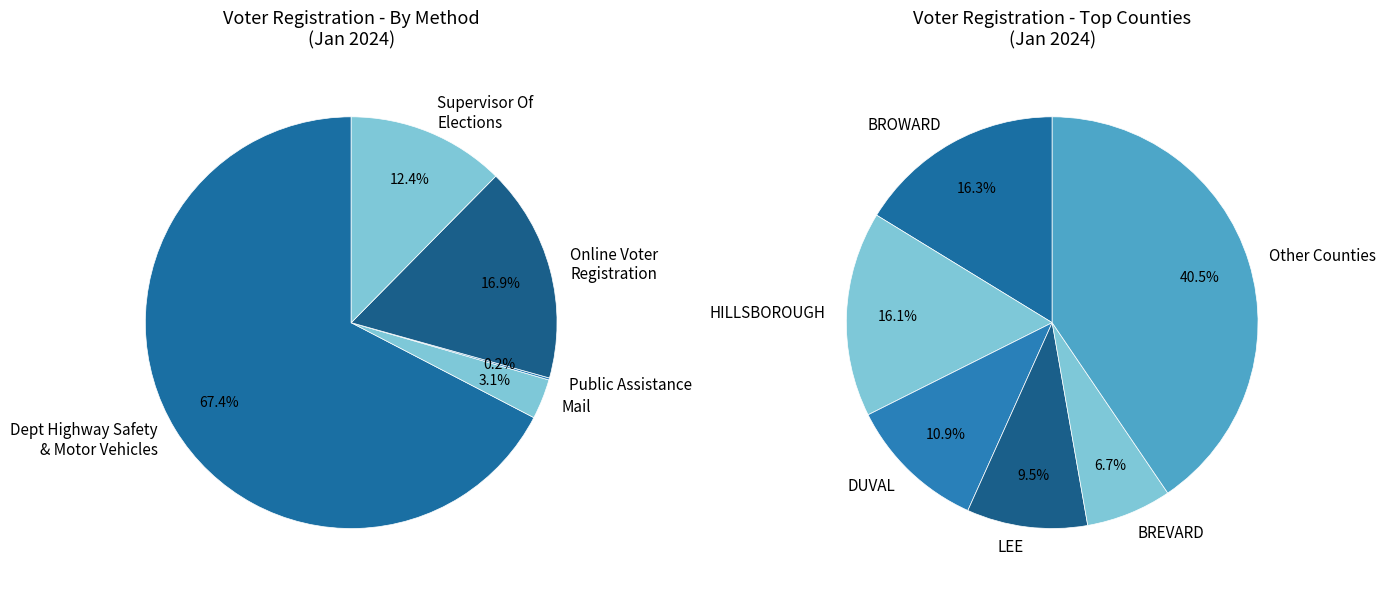

Do Mail_DUVAL and Mail_HIGHLANDS together represent more than half of the pie?

No